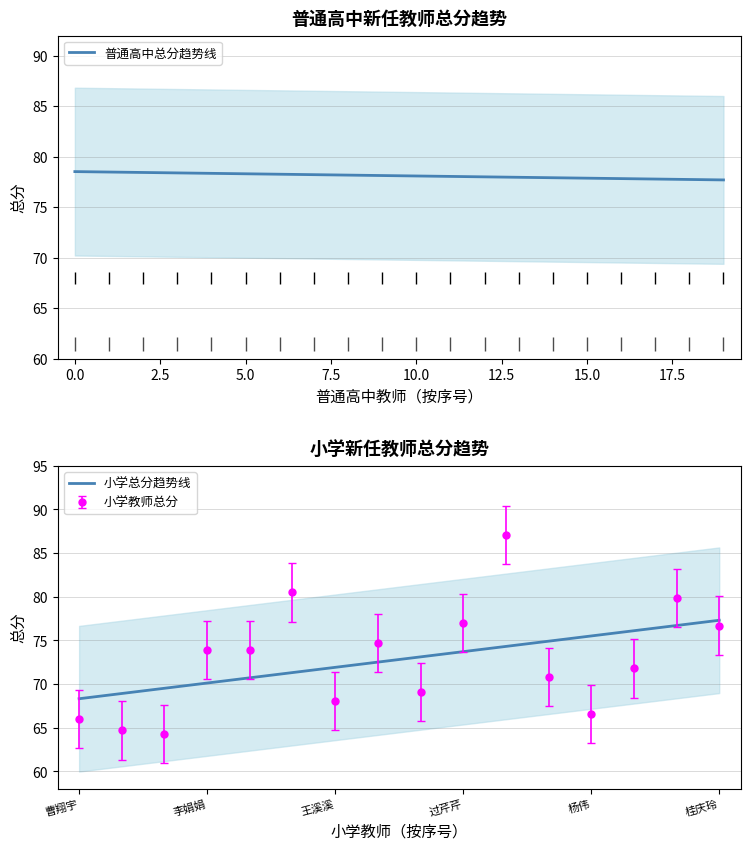

How many points are lower than both their immediate neighbors (excluding endpoints)?

4